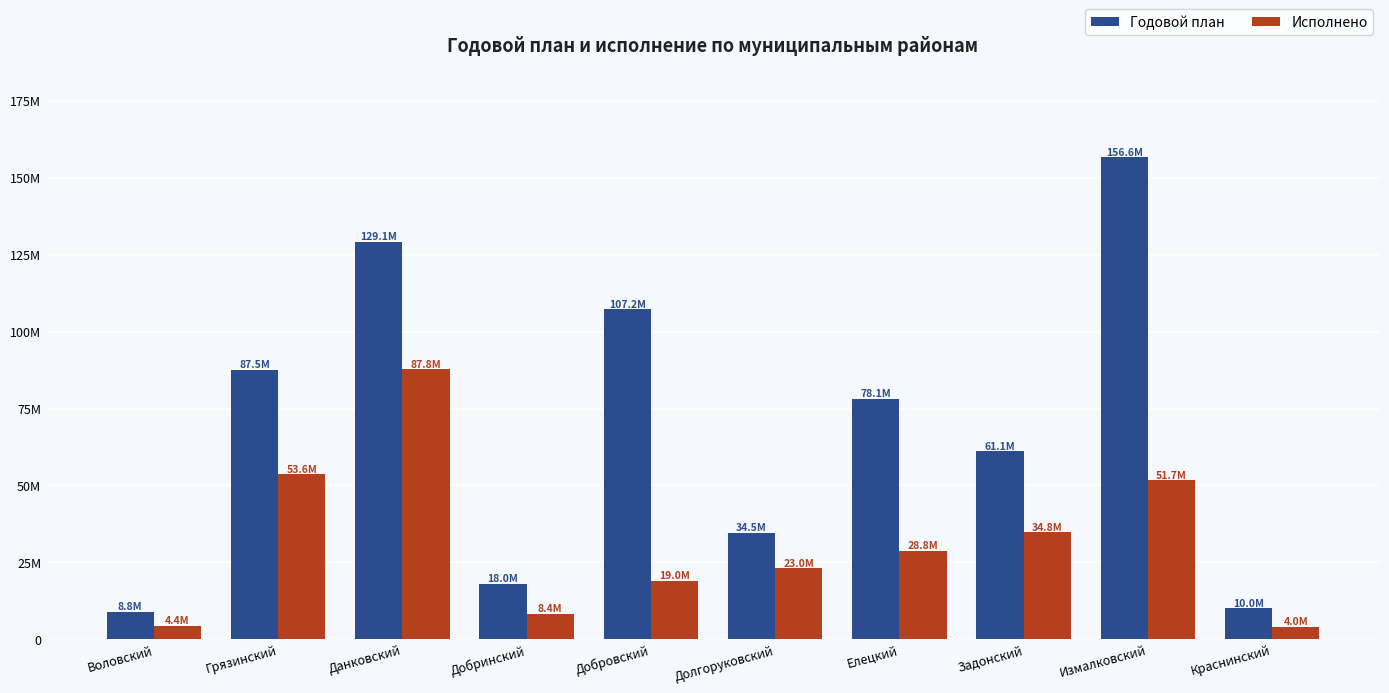

What are all the series names shown in the legend?

Годовой план, Исполнено